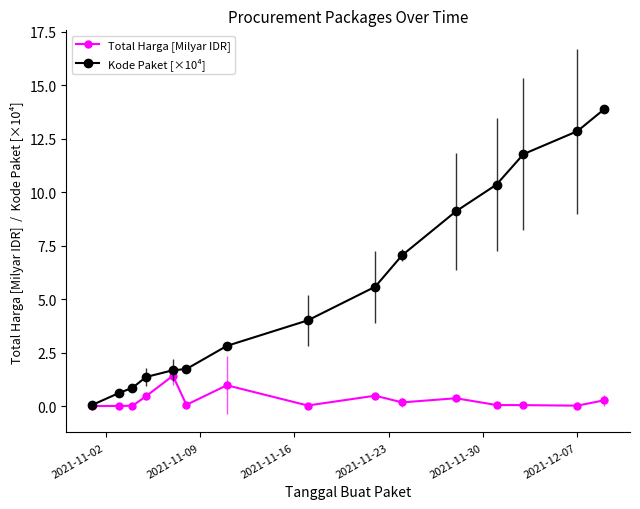

True or false: Total Harga [Milyar IDR] has more than 2 points higher than both neighbors.

True